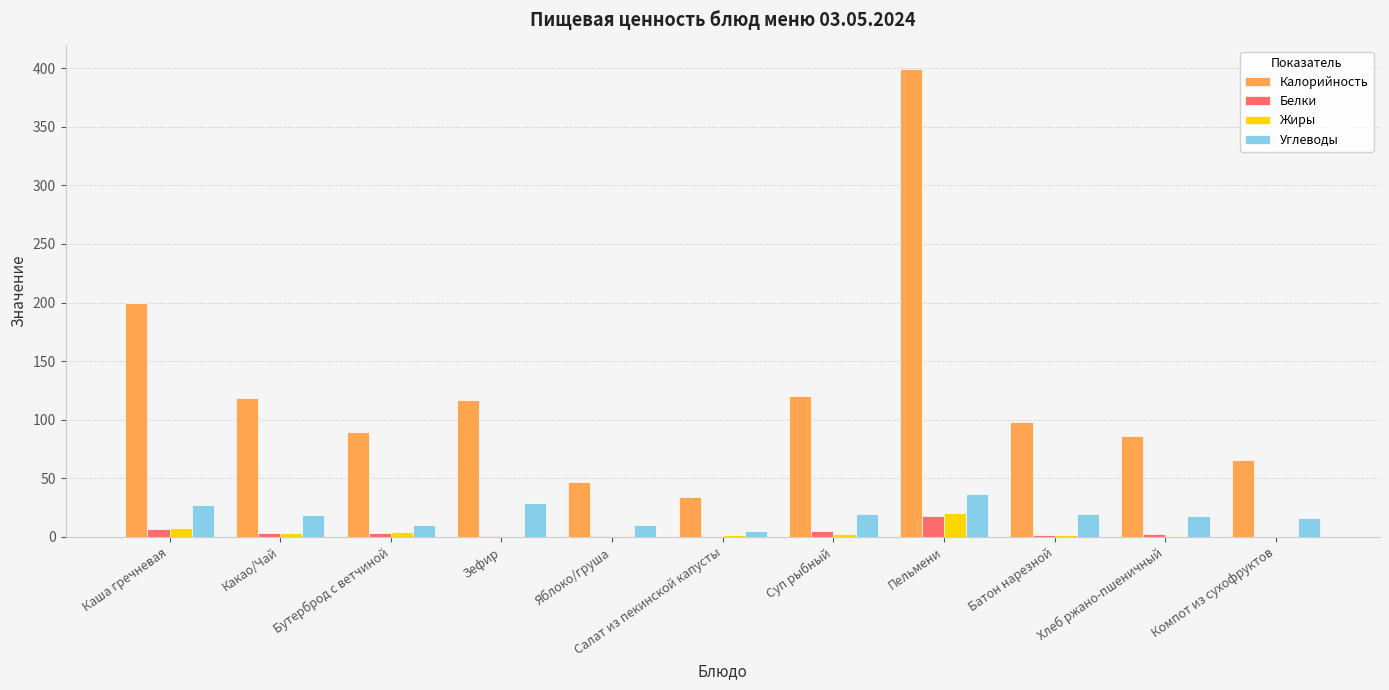

How many data points in Калорийность are above 97?

6